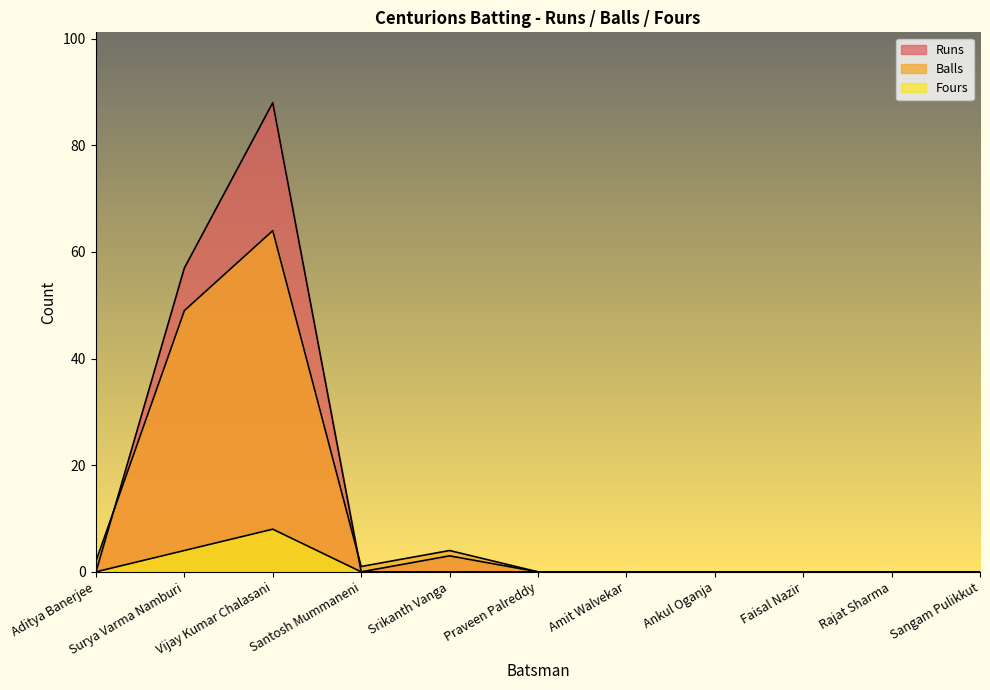

Reading left to right, extract all data points from this chart.

Runs: 0	57	88	0	3	0	0	0	0	0	0
Balls: 2	49	64	1	4	0	0	0	0	0	0
Fours: 0	4	8	0	0	0	0	0	0	0	0